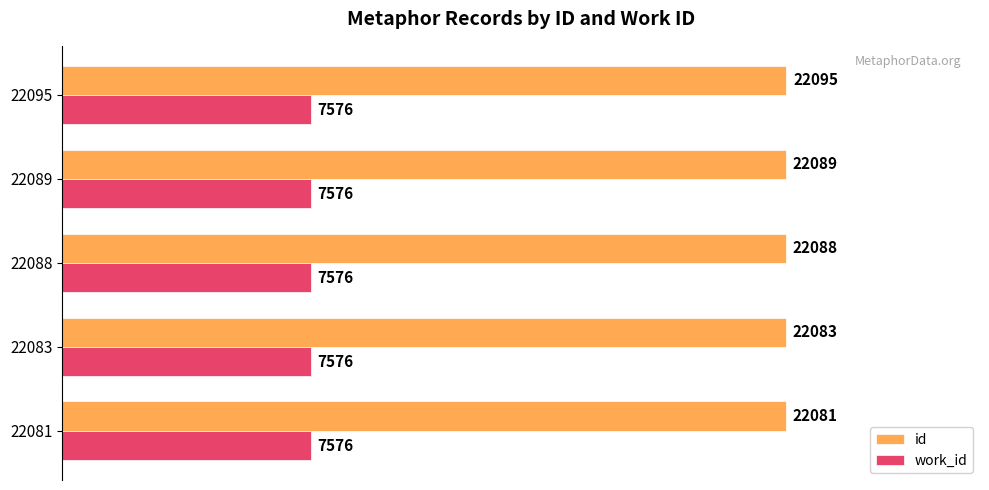

True or false: id has a value of 6080 at 22088.

False